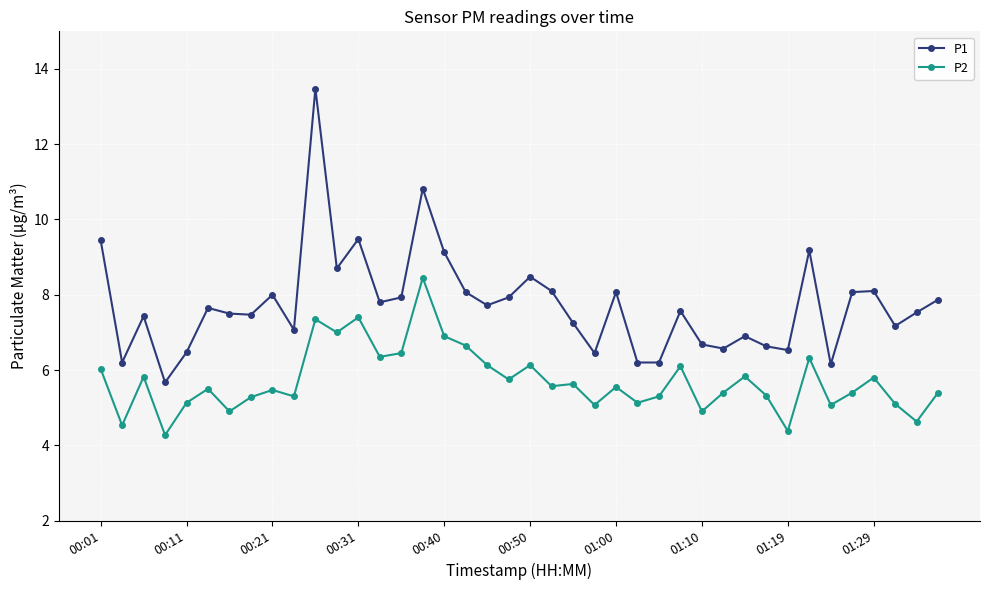

What is the minimum value shown in the chart?

4.3